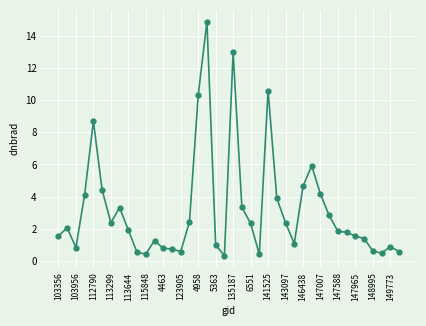

What is the maximum value shown in the chart?

14.9